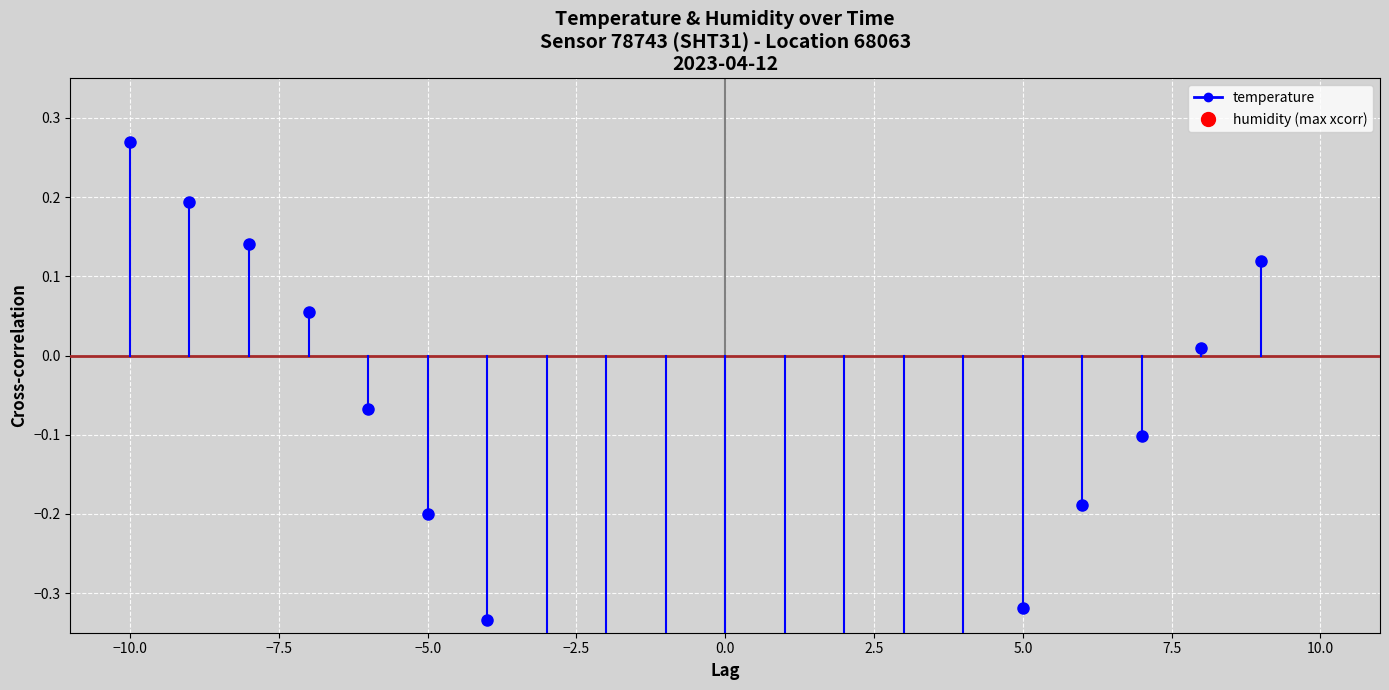

Which label corresponds to the largest value in the chart?

−10.0